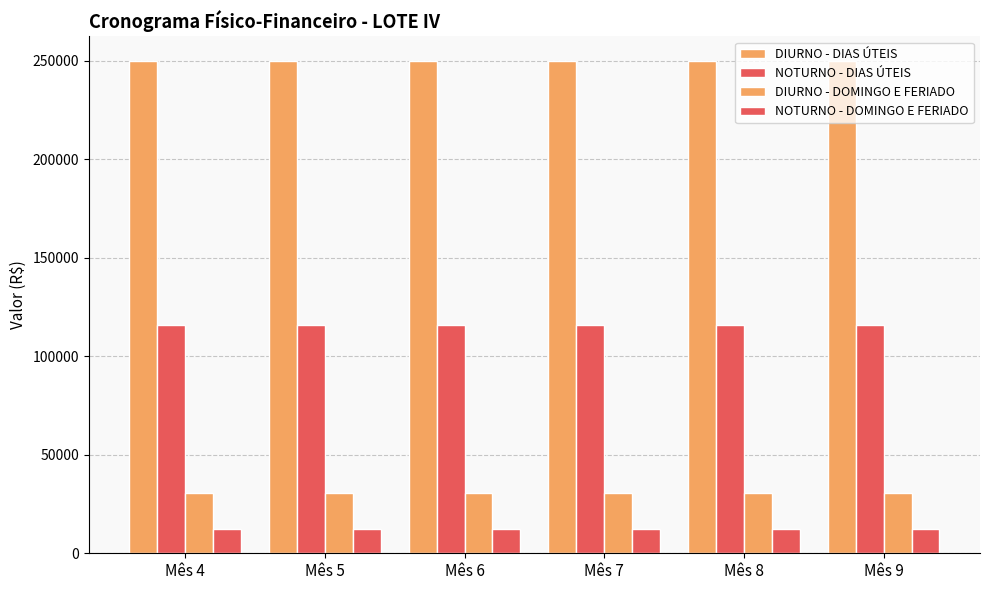

What is the sum of the DIURNO - DIAS ÚTEIS values at Mês 4 and Mês 6?

499703.7